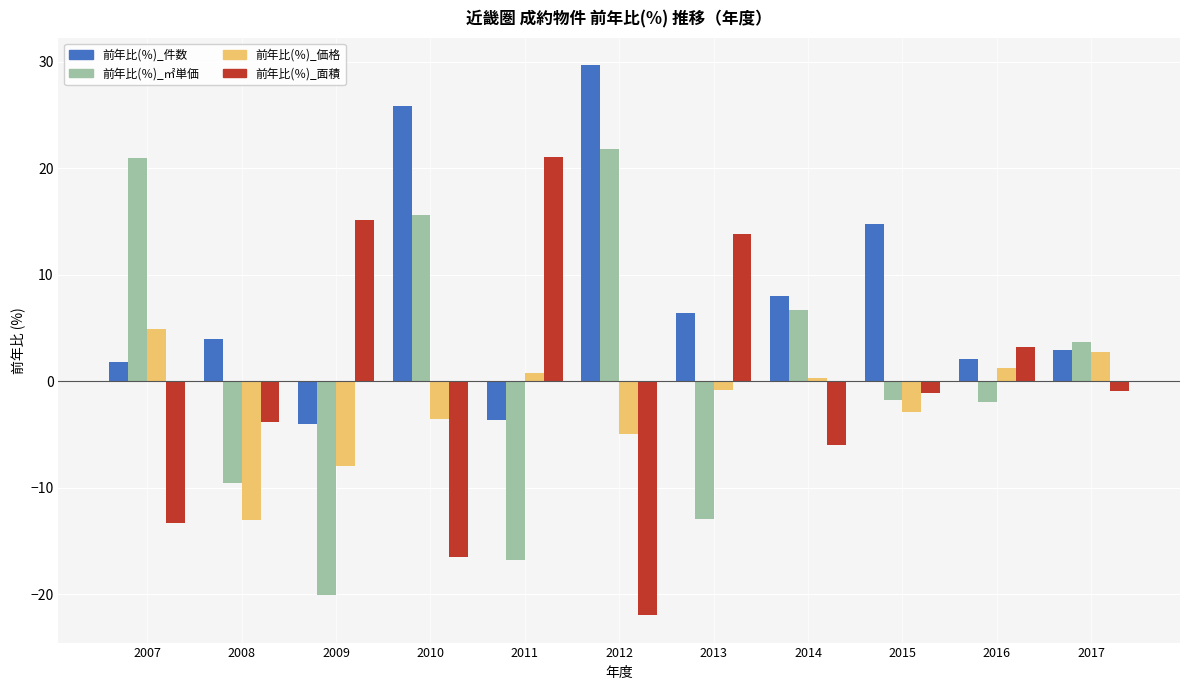

At which label does 前年比(％)_件数 reach its peak?

2012